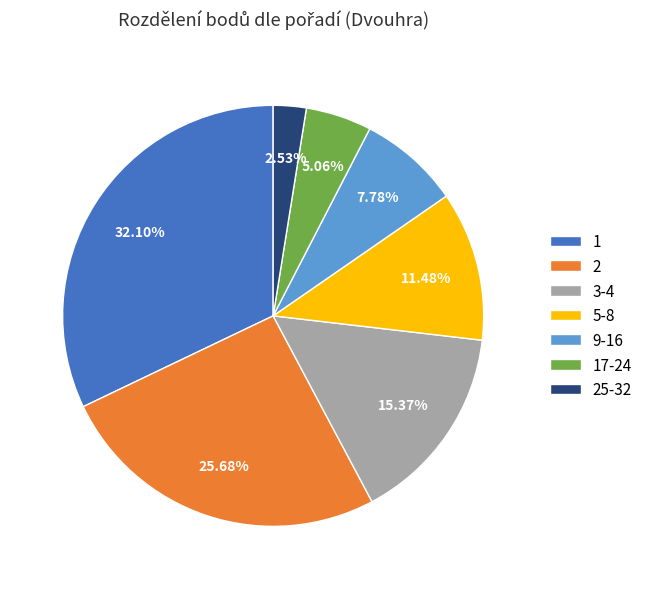

To the nearest percent, what is the difference between the largest and smallest slice percentages?

30%